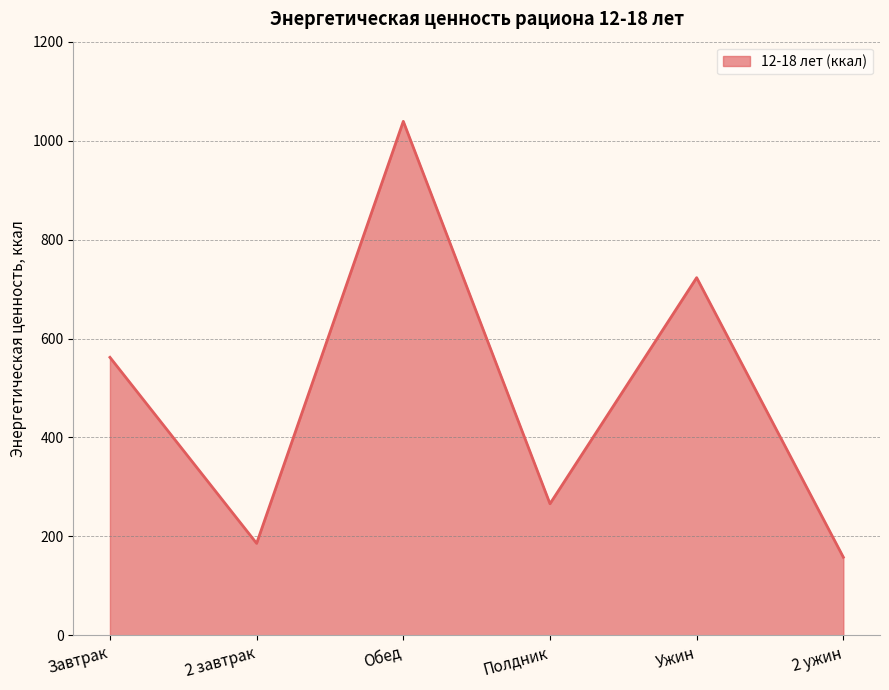

How many interior local peaks (higher than both neighbors) does the data have?

2